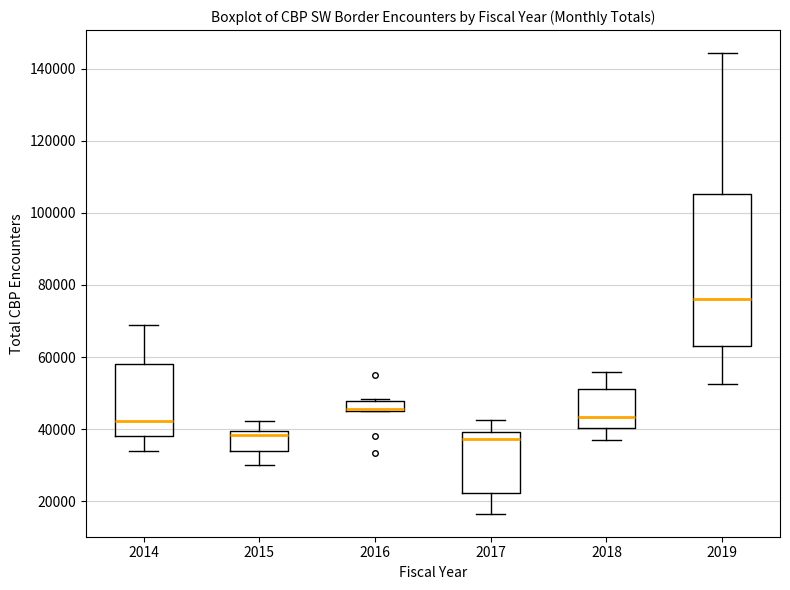

Where does the median line of the box at x = 2014 sit on the y-axis? The values are not printed on the chart, so give them approximately, as read against the axis.

42000